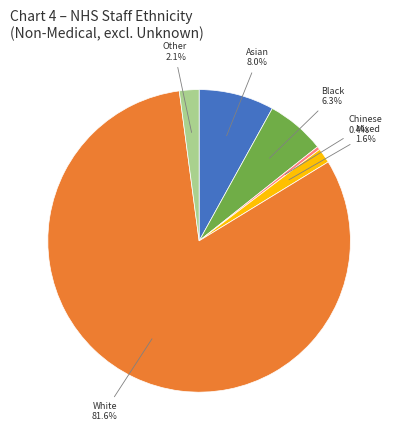

Does any single category account for the majority?

Yes